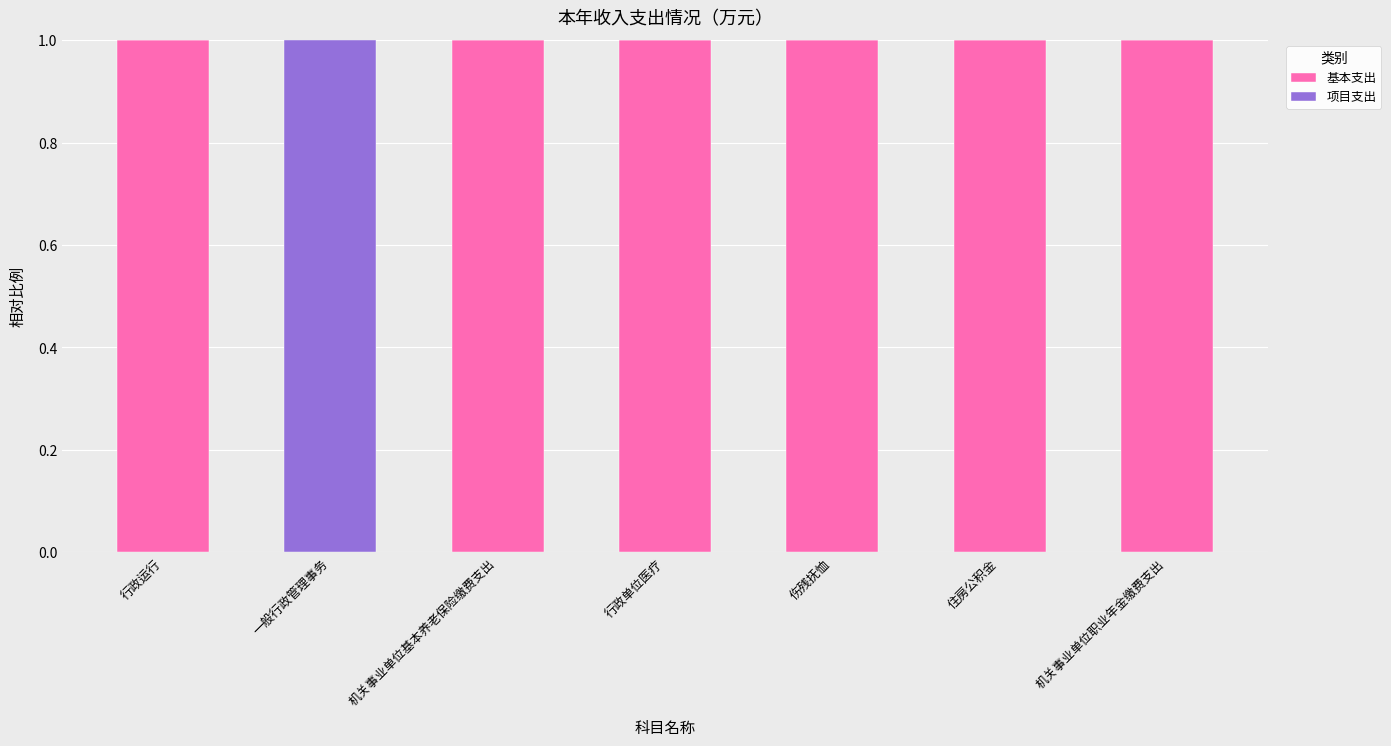

Does the chart contain stacked bars?

Yes